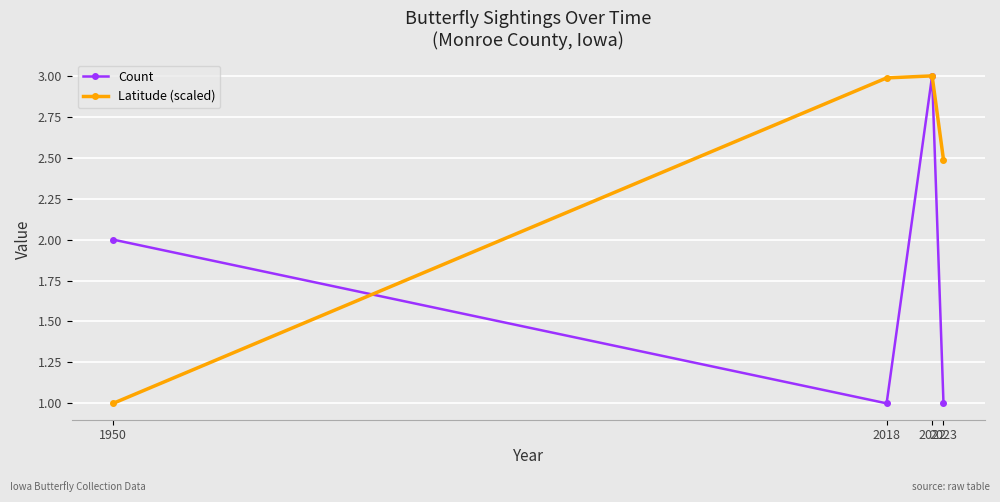

What is the sum of all Count values?

7.0